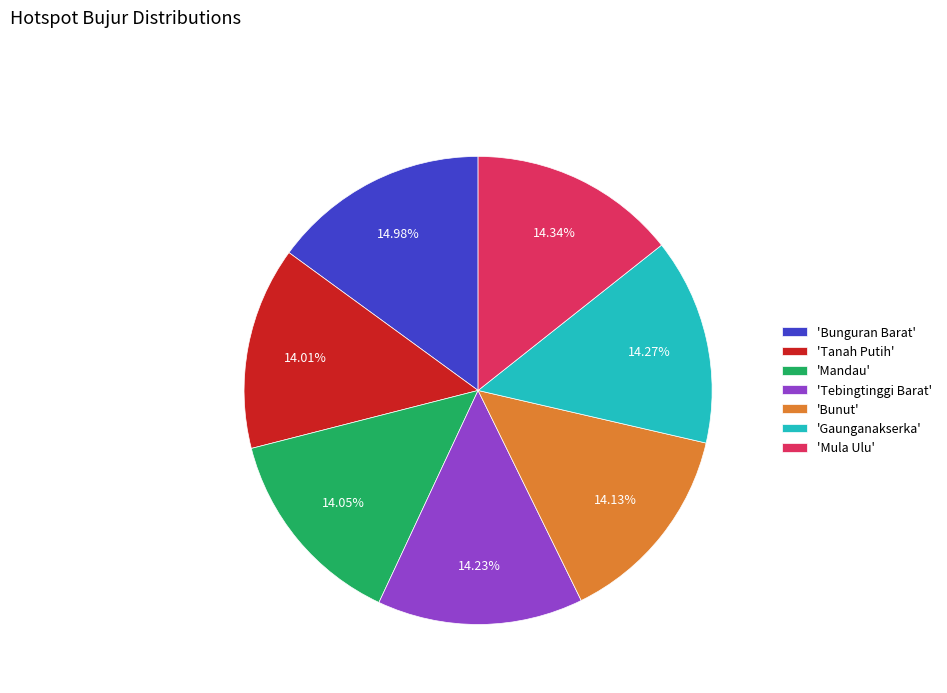

What is the ratio of the value at 'Mula Ulu' to the value at 'Tanah Putih'?

1.0